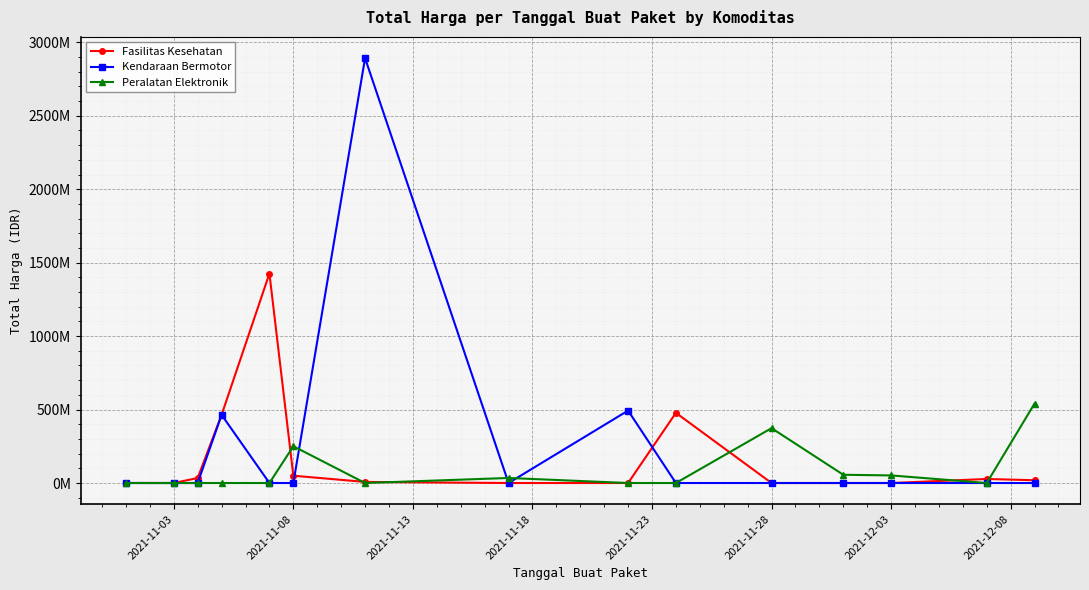

Does the chart have visible grid lines?

Yes